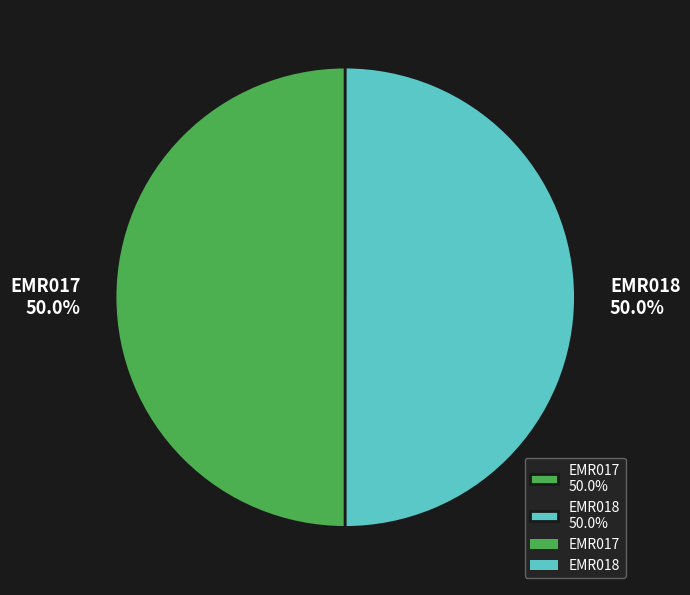

True or false: EMR017 accounts for 50% of the total.

True